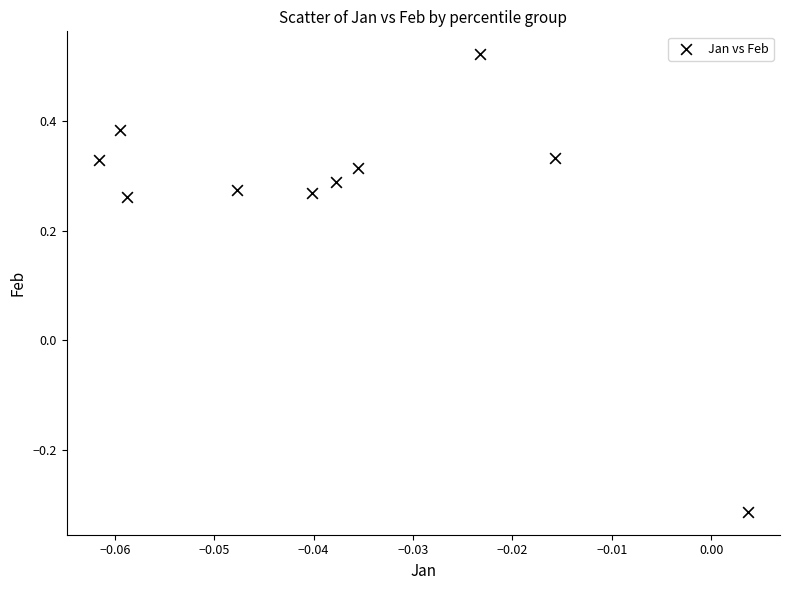

What is the range of Y values (max minus min)?

0.8